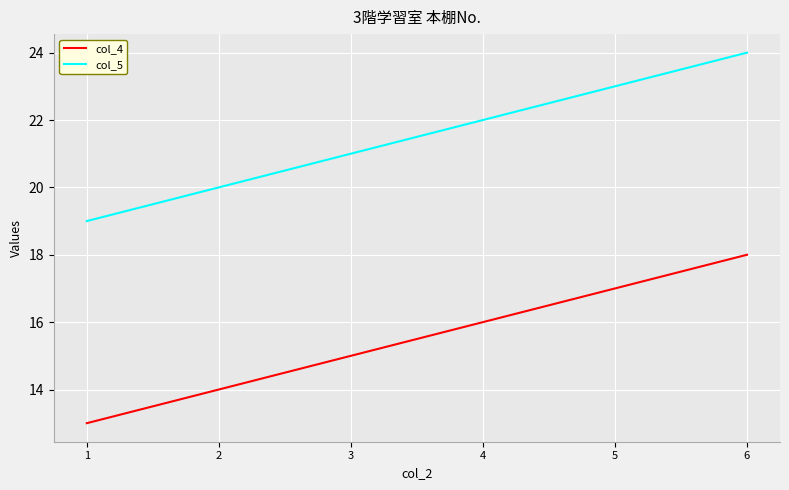

List the labels in order of col_5 value, largest first.

6, 5, 4, 3, 2, 1